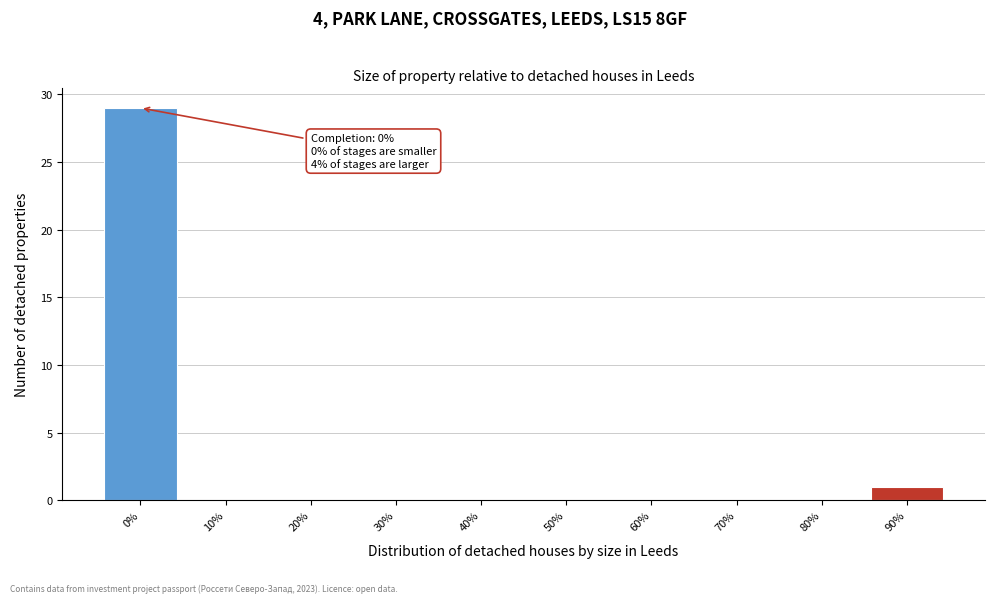

Reading right to left, extract all data points from this chart.

90%=1	80%=0	70%=0	60%=0	50%=0	40%=0	30%=0	20%=0	10%=0	0%=29